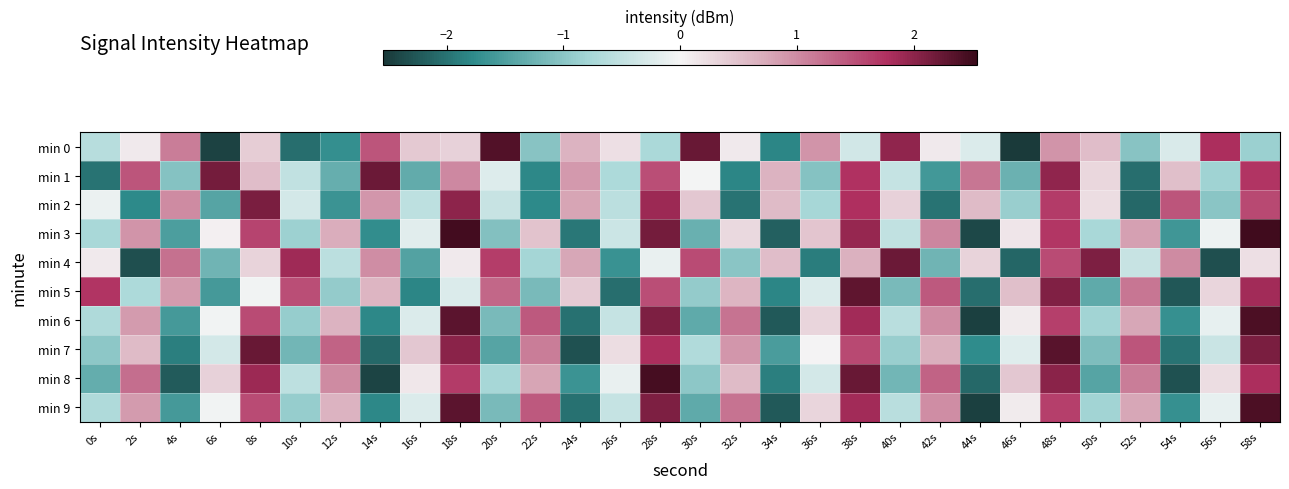

How many series are shown in this chart?

10